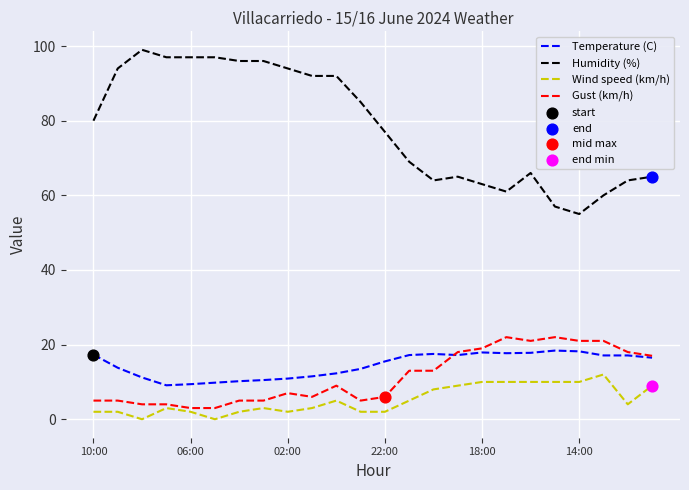

Which series has the largest range (max minus min)?

Humidity (%)